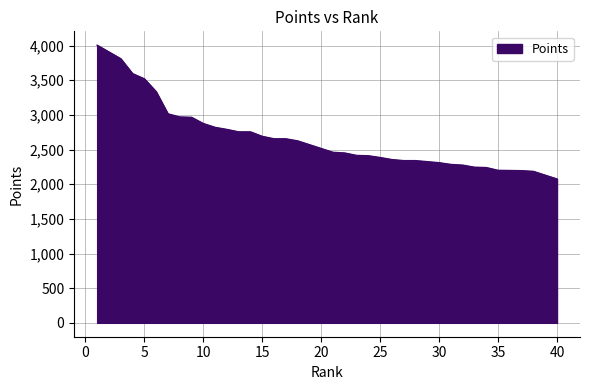

What is the average value?

2670